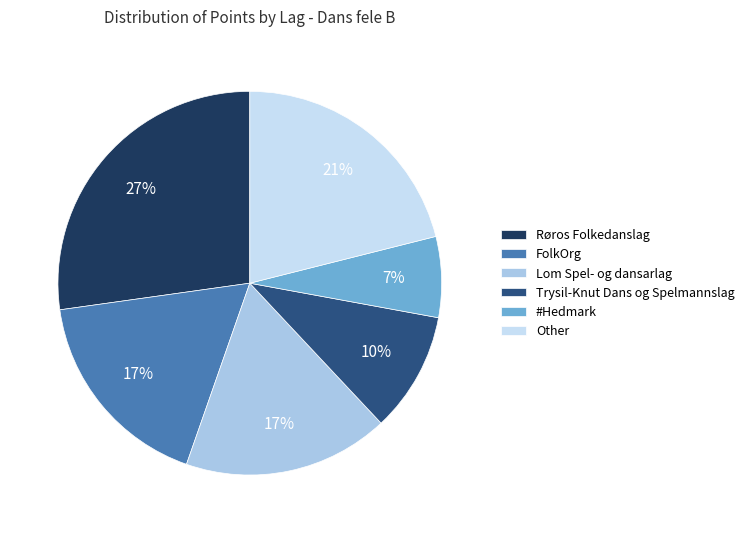

What is the largest slice in the pie chart?

Røros Folkedanslag